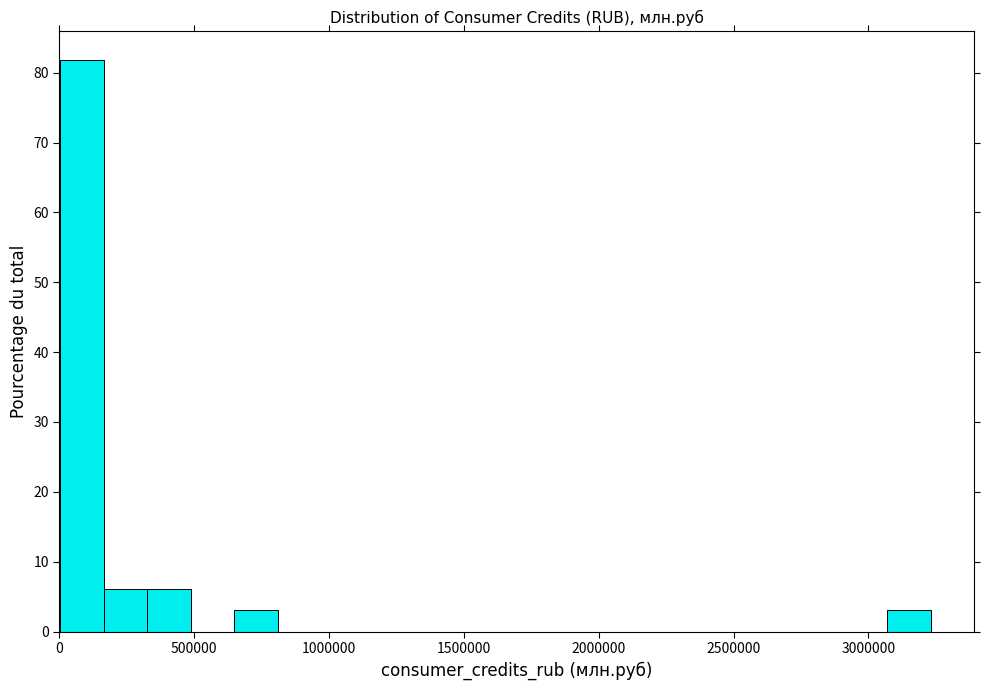

Around what value on the x-axis is the tallest bar? Give the approximate position of its centre, as read against the axis.

100000